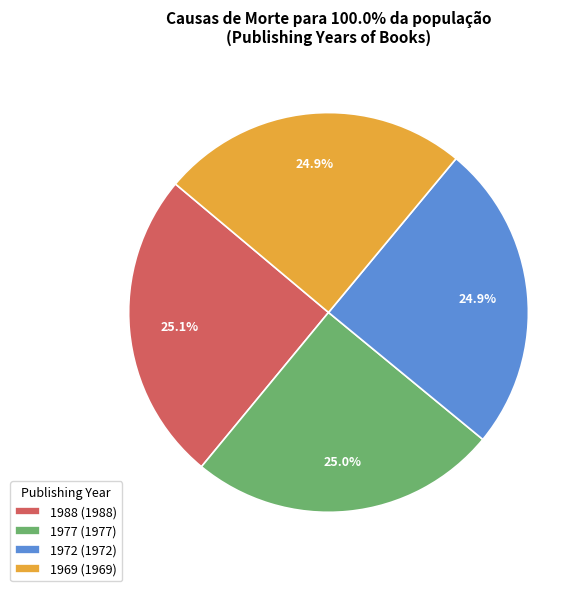

The 1988 slice represents 20% of the pie. True or false?

False